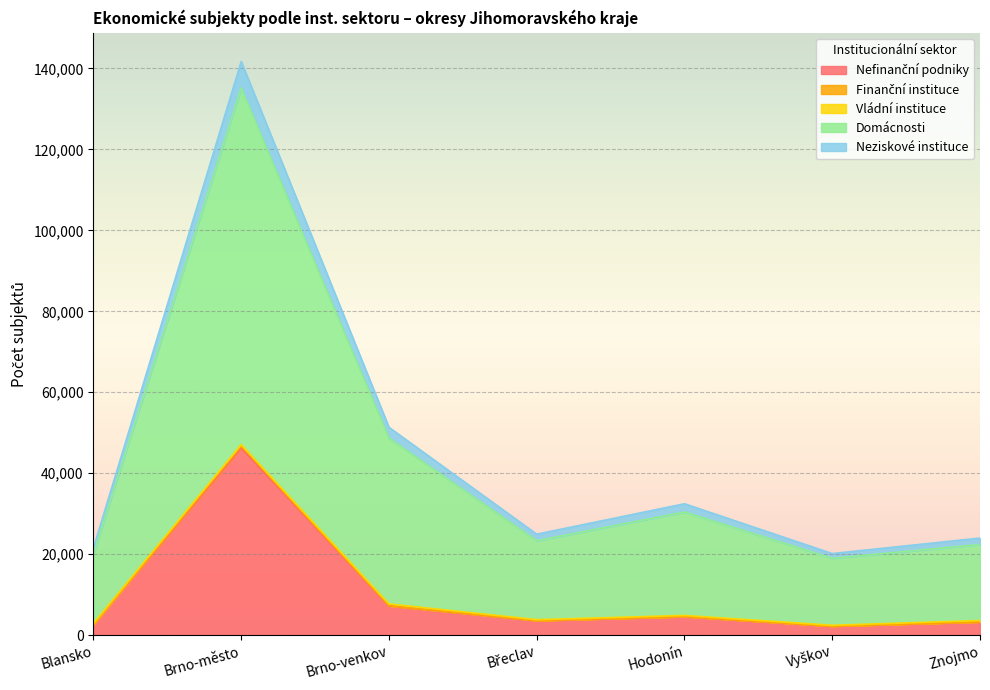

At which category is the sum across all series the highest?

Brno-město